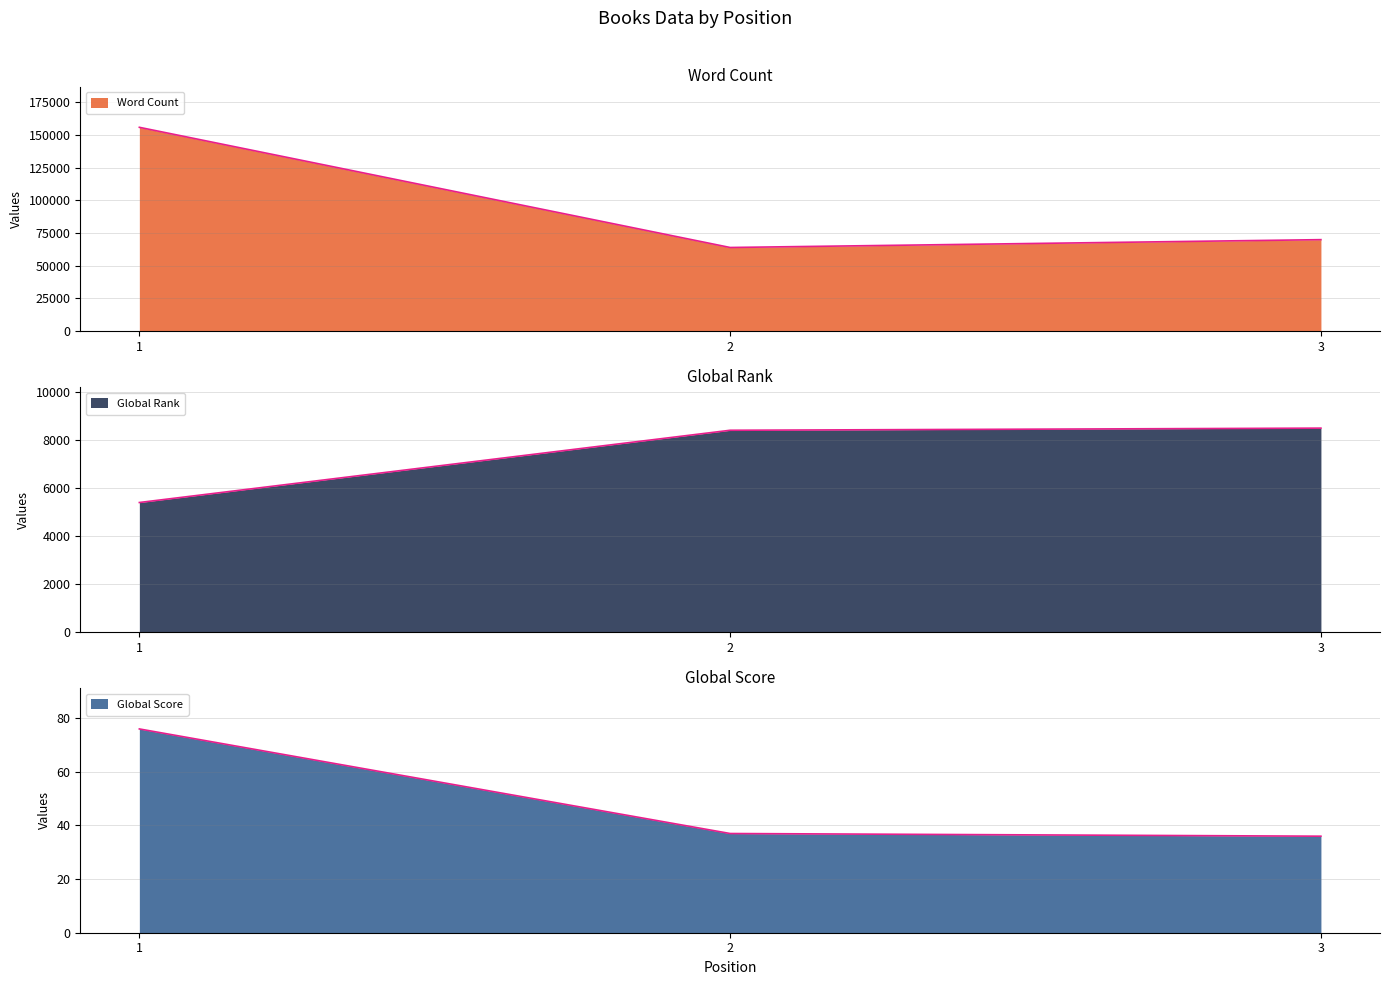

What is the difference between the maximum and minimum values in the Word Count series?

92000